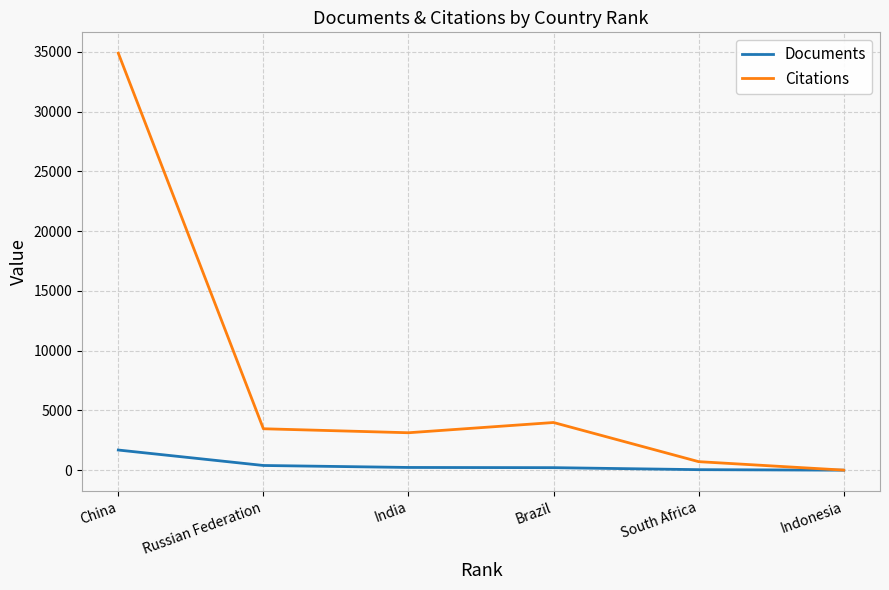

Which series has the widest spread of values?

Citations